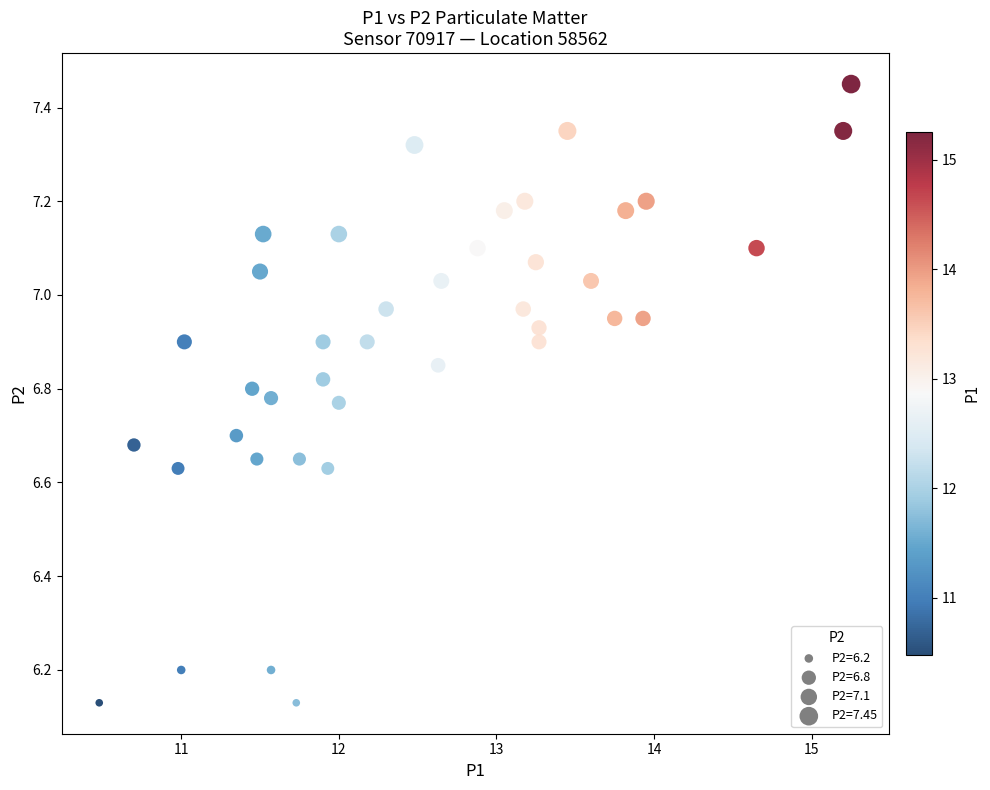

What is the range of X values (max minus min)?

4.8